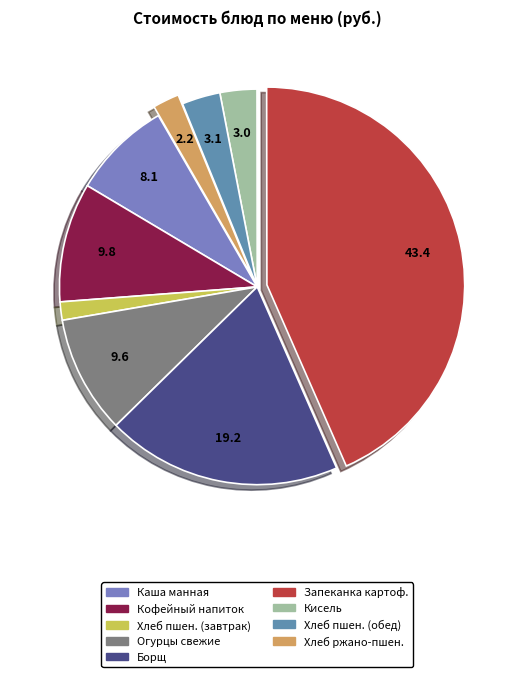

How many segments does this pie chart have?

9